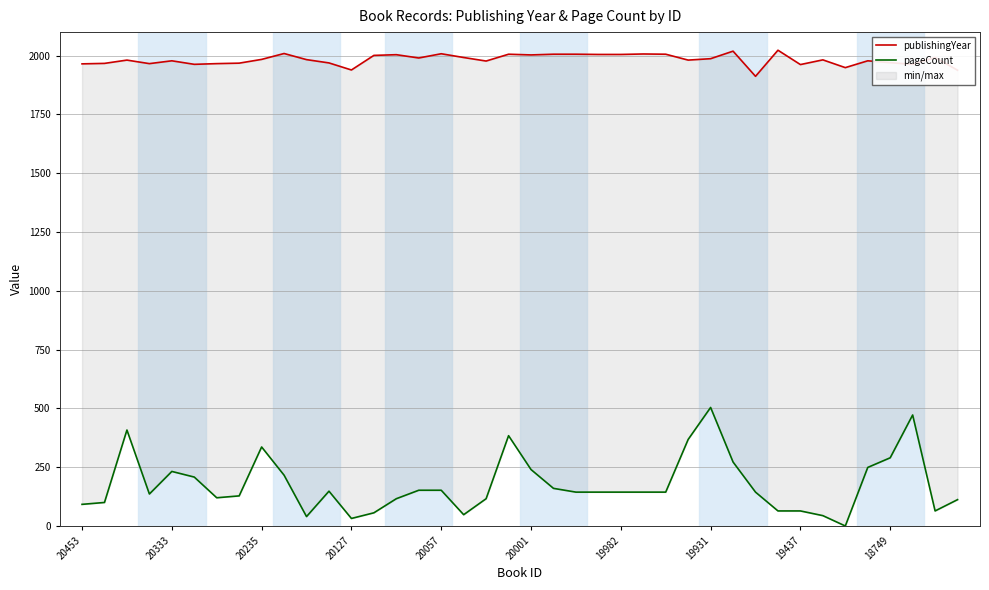

Is this an area chart (filled region under the line)?

No